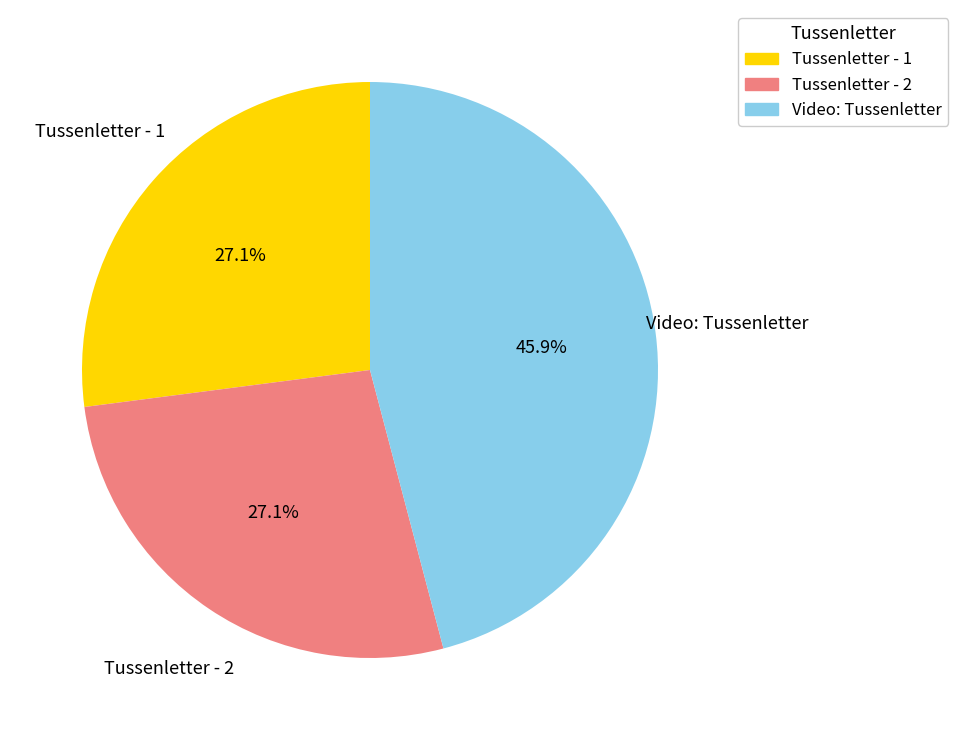

What is the largest slice in the pie chart?

Video: Tussenletter